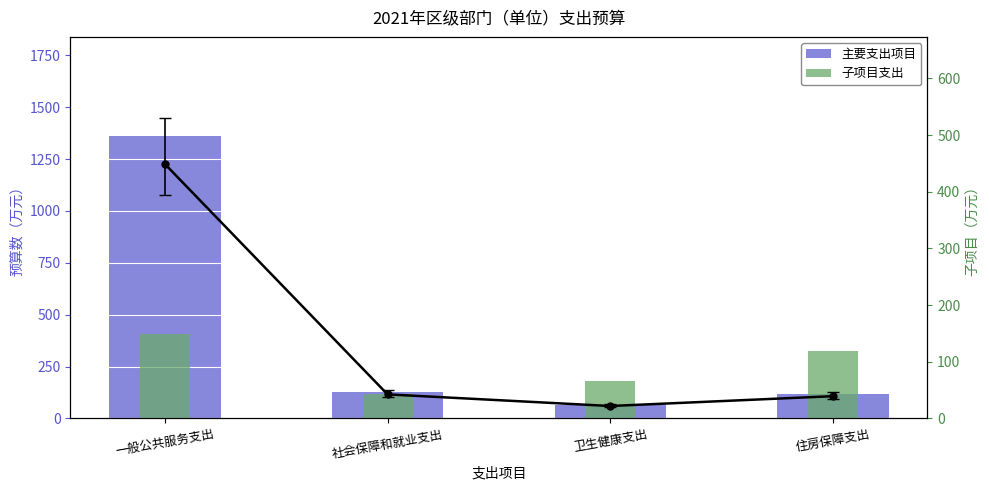

Which has a higher value, 社会保障和就业支出 or 住房保障支出?

社会保障和就业支出